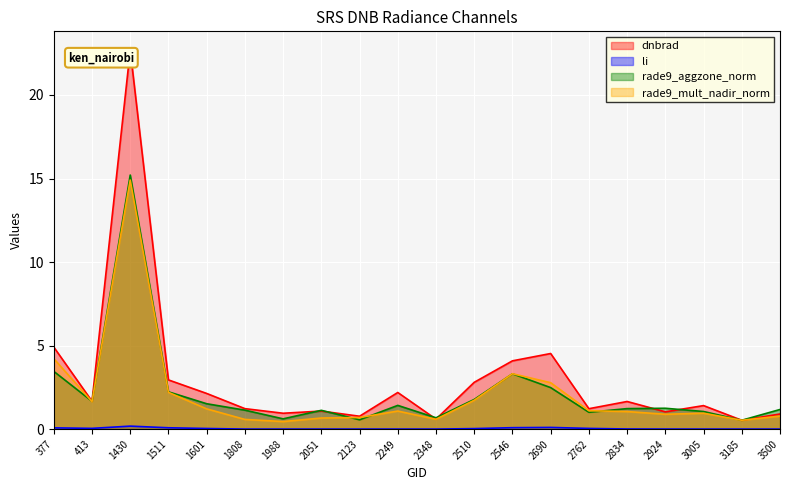

What is the average value of the dnbrad series?

3.0